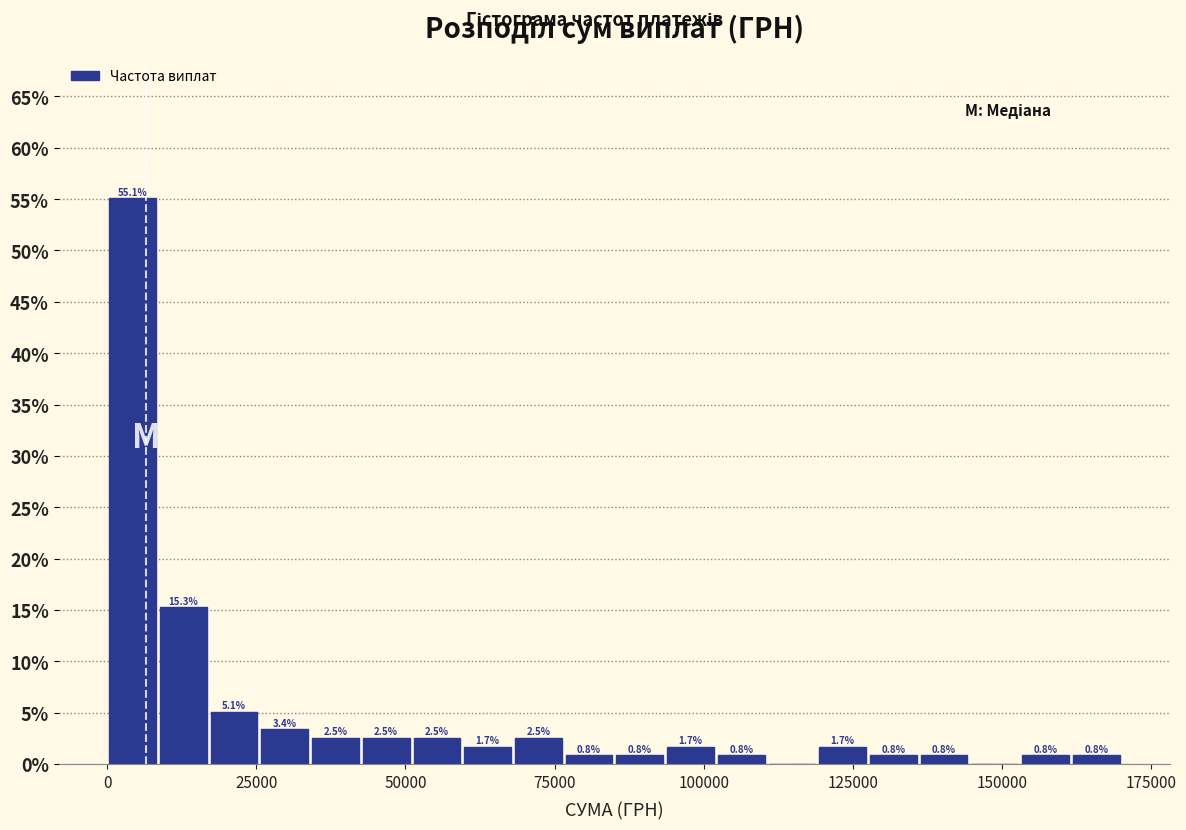

Around what value on the x-axis is the tallest bar? Give the approximate position of its centre, as read against the axis.

5000